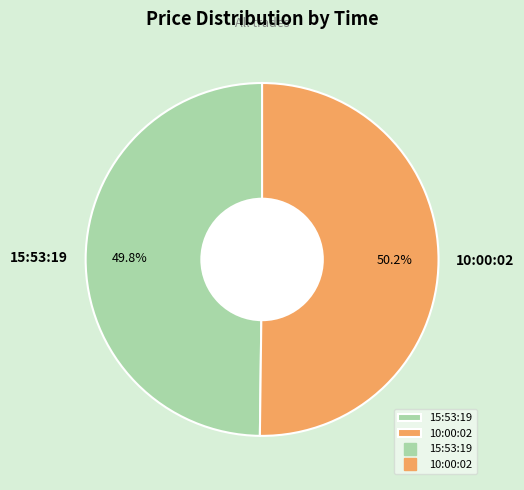

The 15:53:19 slice represents 50% of the pie. True or false?

True